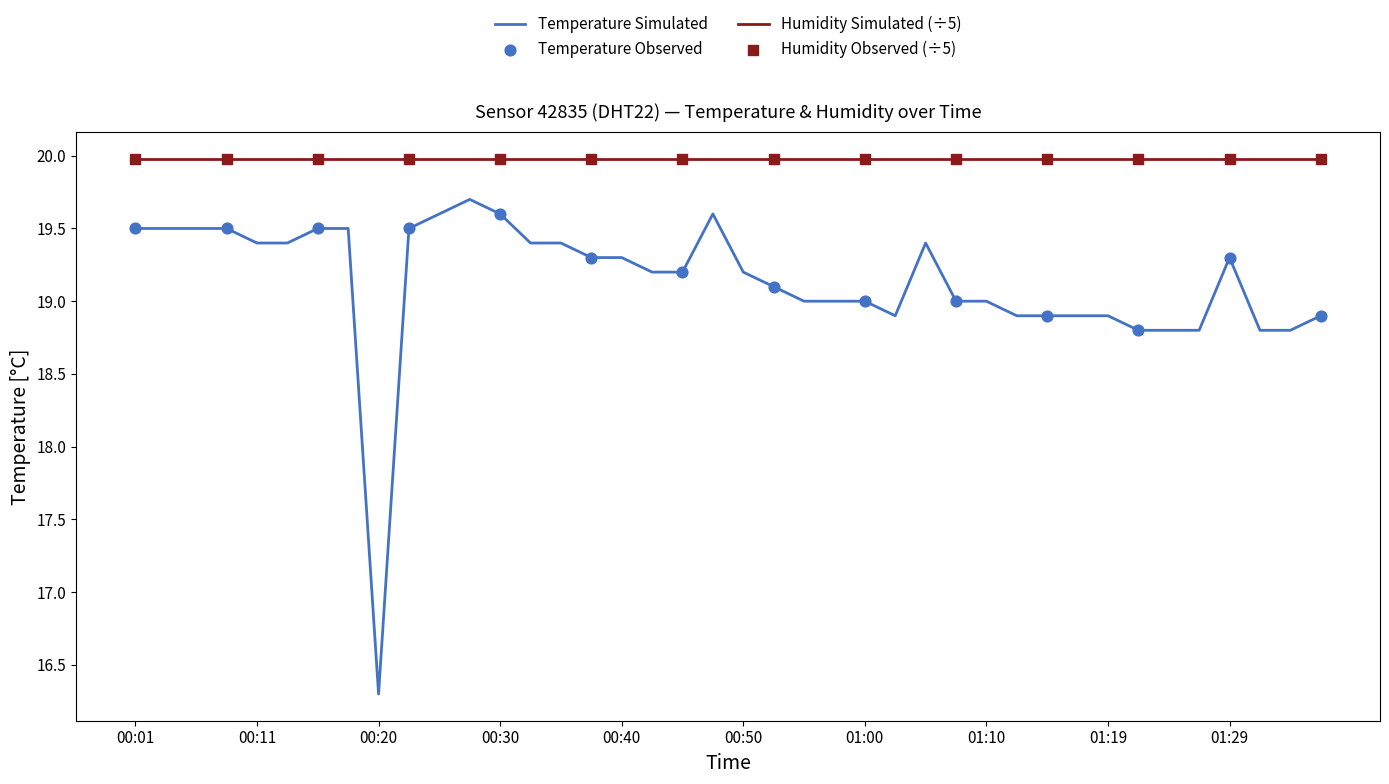

Which series has the largest range (max minus min)?

Temperature Simulated